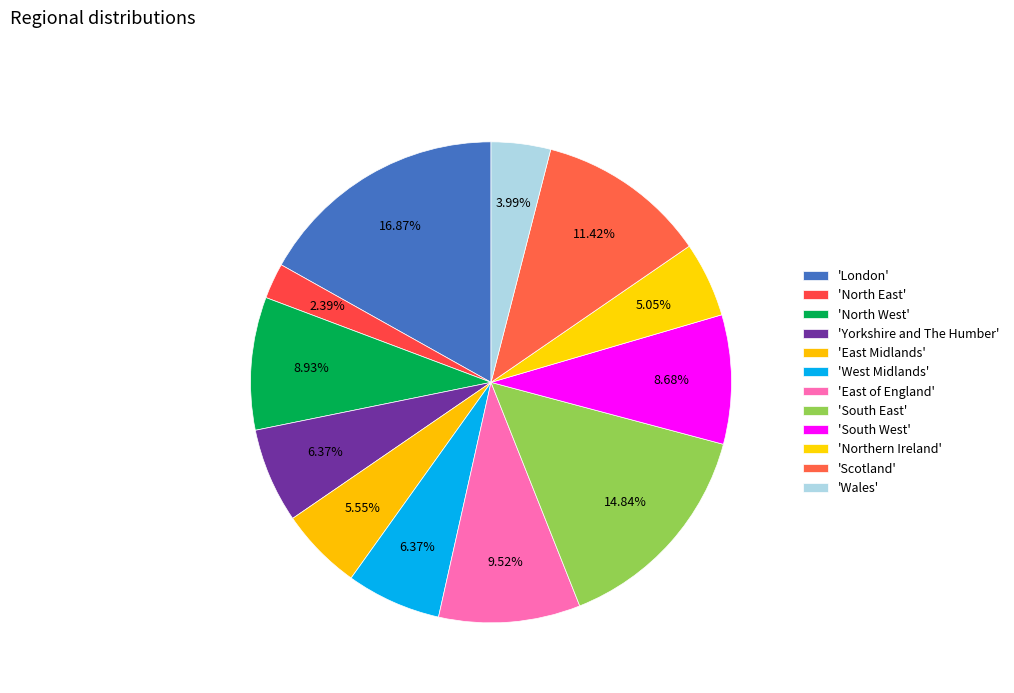

Does any single category account for the majority?

No